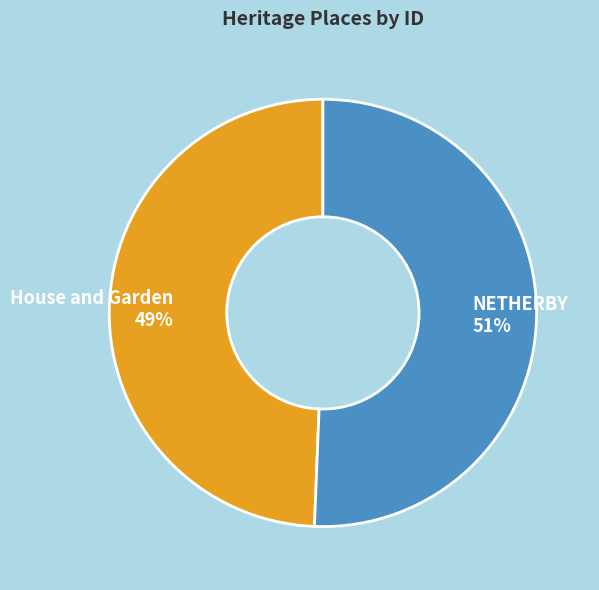

Is there a majority slice in this chart?

Yes